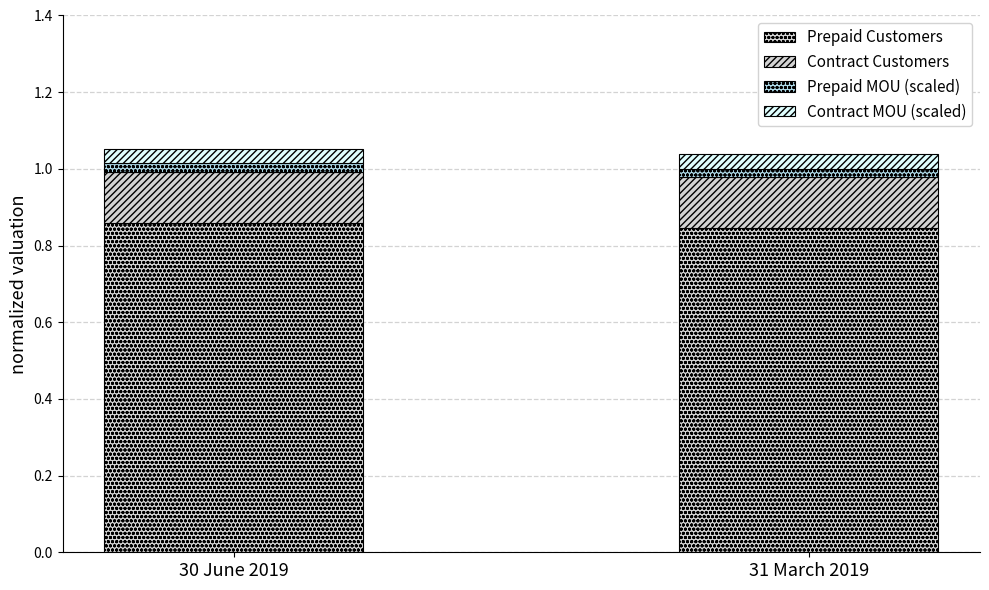

Does the chart contain stacked bars?

Yes